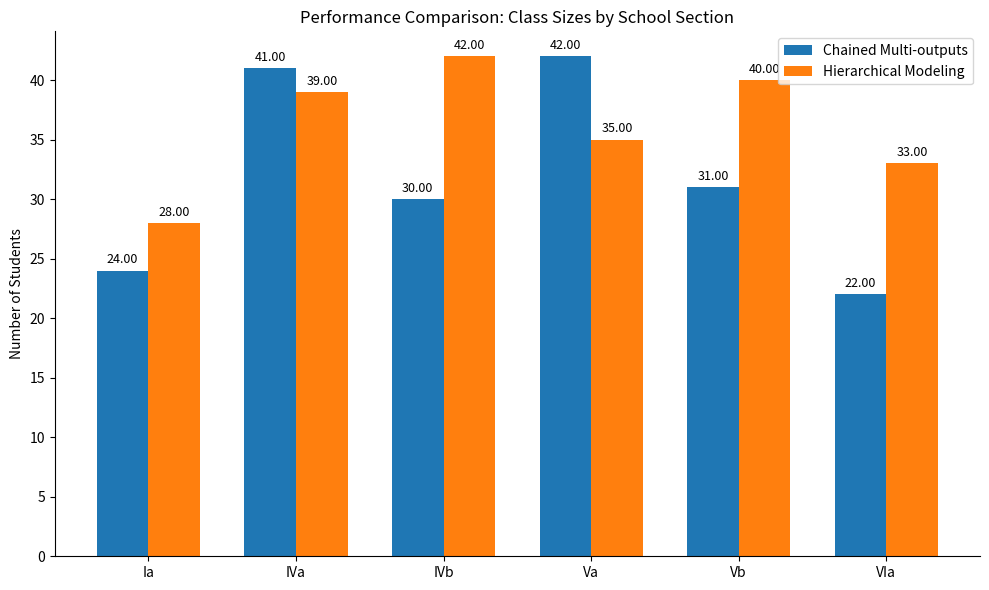

Which series has the largest range (max minus min)?

Chained Multi-outputs